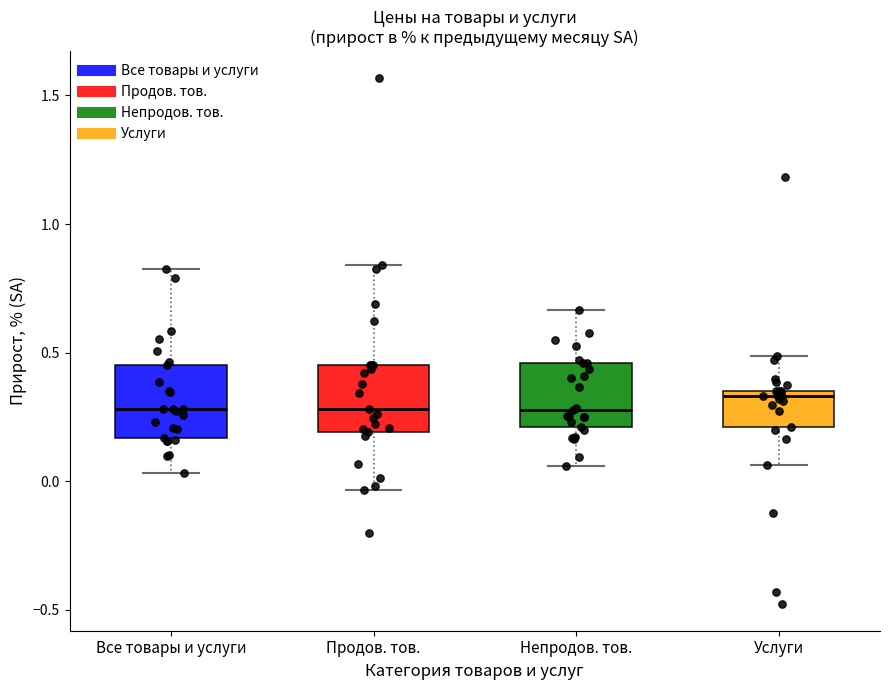

Where does the median line of the box for Непродов. тов. sit on the y-axis? The values are not printed on the chart, so give them approximately, as read against the axis.

0.30